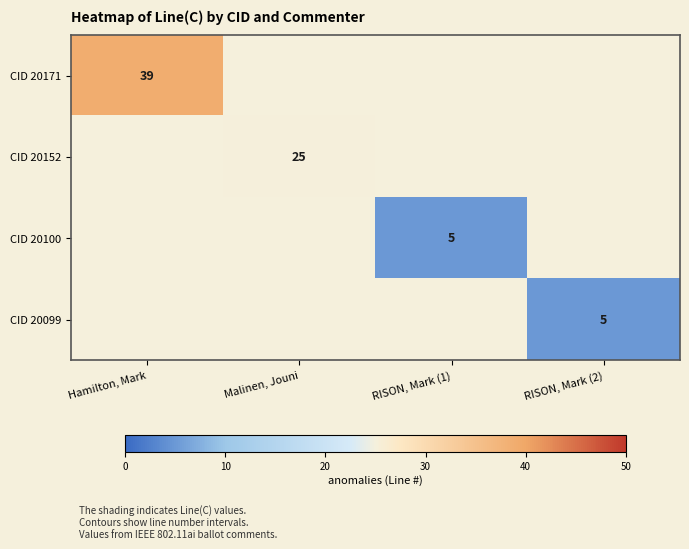

The CID 20099 series shows 2 at Malinen, Jouni. True or false?

False